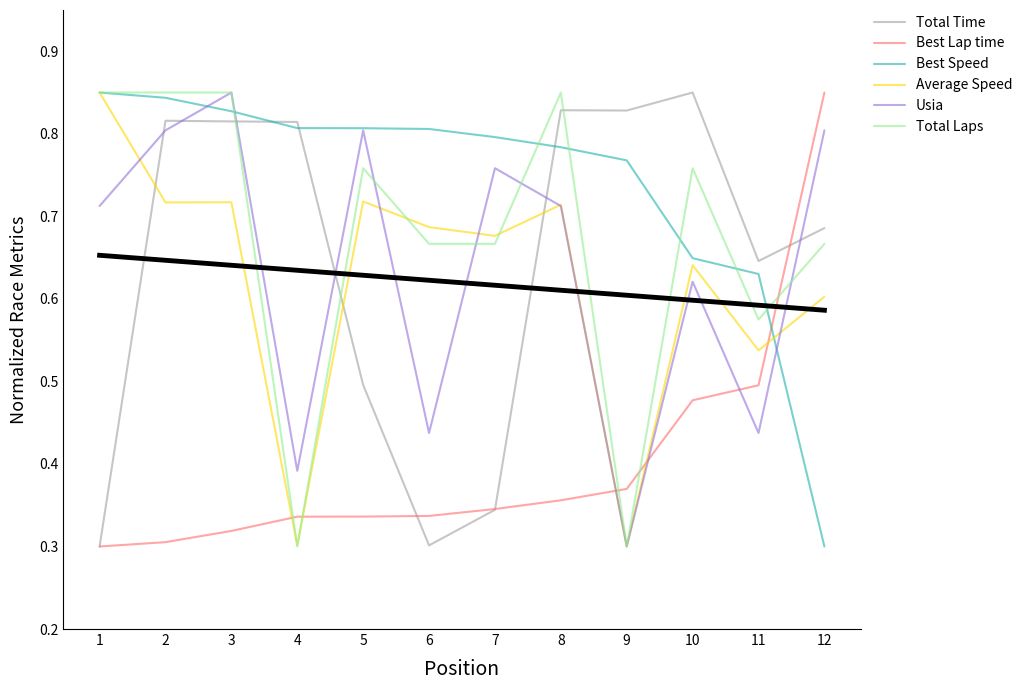

What is the sum of all Best Lap time values?

4.8